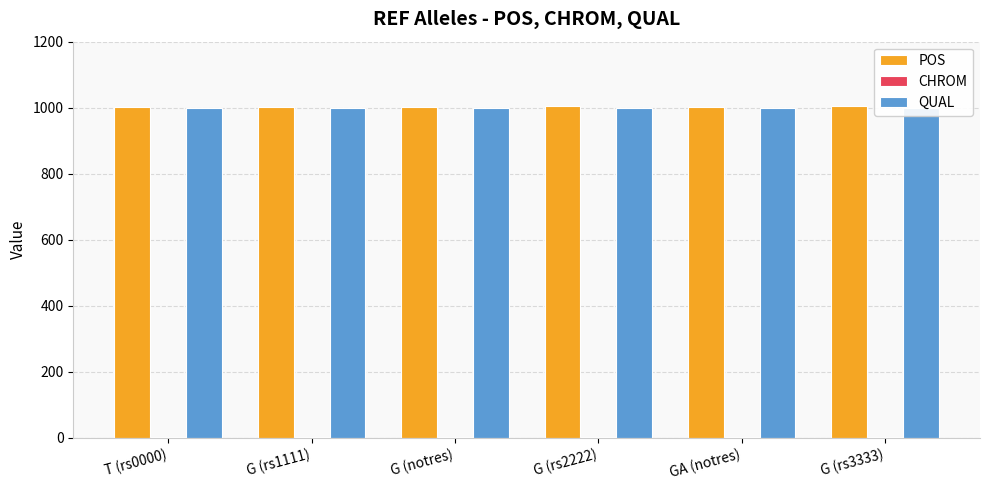

What are all the series names shown in the legend?

POS, CHROM, QUAL